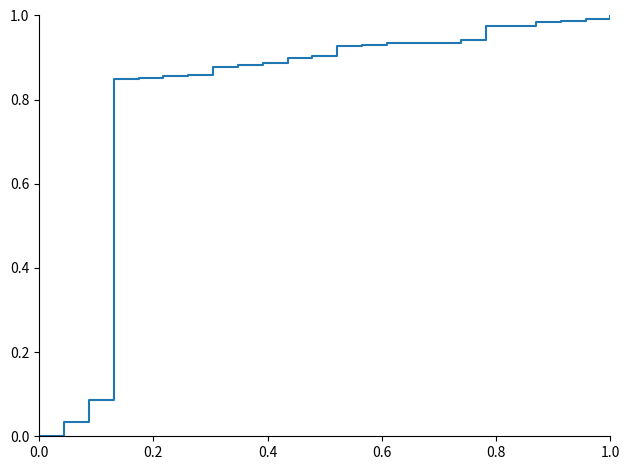

Is this an area chart (filled region under the line)?

No